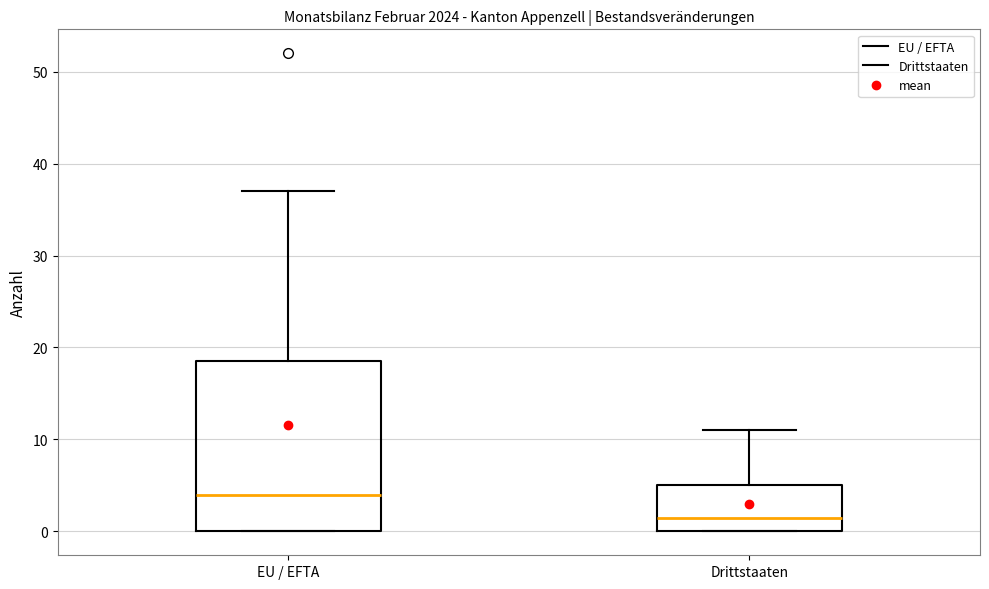

Reading left to right, read every box against the y-axis: the position of its median line, the range the box covers, and the ends of its whiskers. The values are not printed on the chart, so give them approximately, as read against the axis.

EU / EFTA: median 4, box 0 to 19, whiskers 0 to 37
Drittstaaten: median 2, box 0 to 5, whiskers 0 to 11